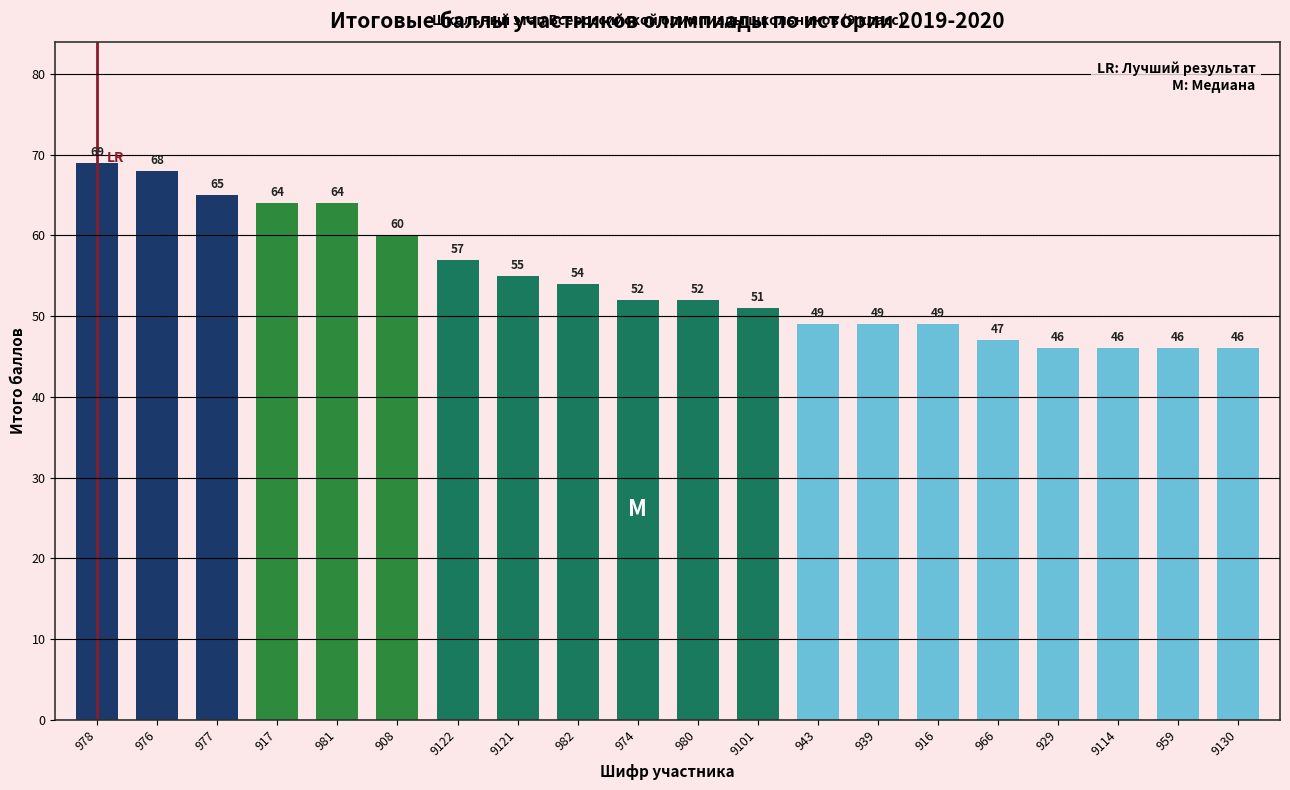

Reading left to right, transcribe all the data shown in this chart.

978=69	976=68	977=65	917=64	981=64	908=60	9122=57	9121=55	982=54	974=52	980=52	9101=51	943=49	939=49	916=49	966=47	929=46	9114=46	959=46	9130=46